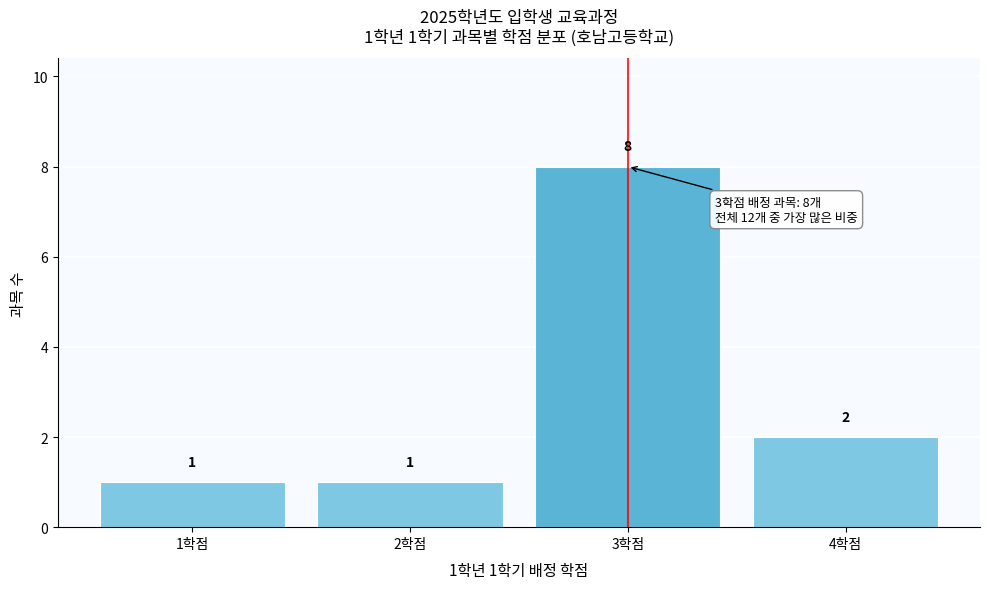

Over which range of the x-axis is the bar tallest?

2.5 to 3.5